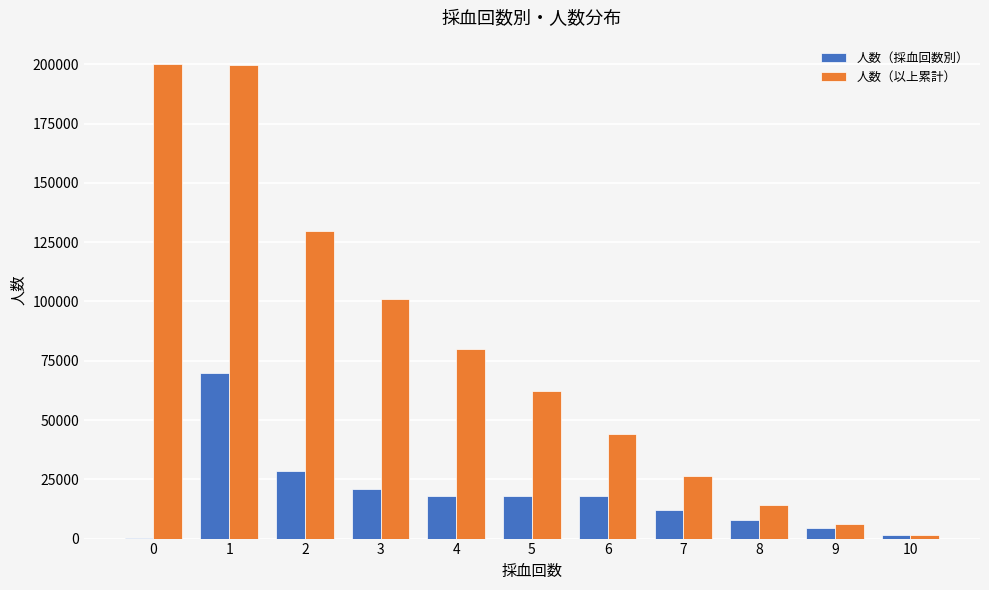

Is the value of 人数（採血回数別） at 2 greater than the value of 人数（以上累計） at 8?

Yes